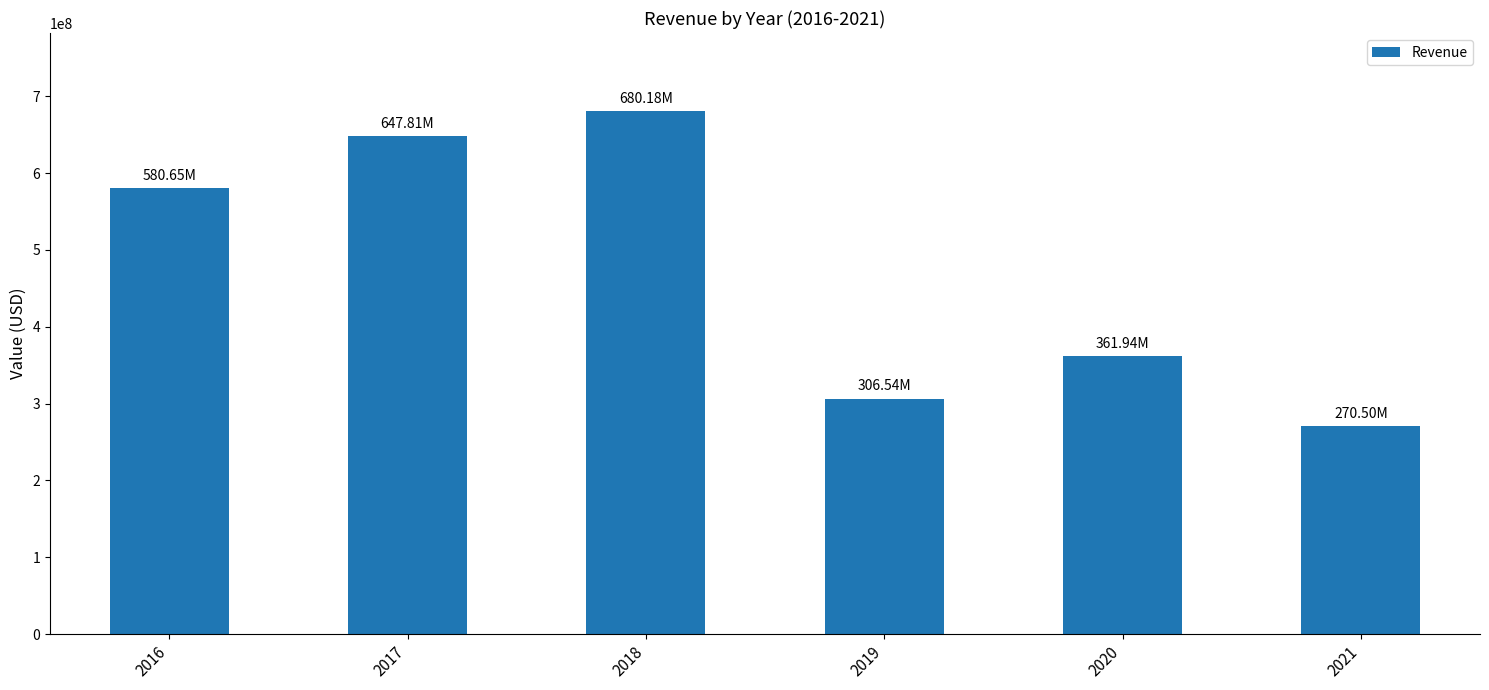

Rank the categories by value from highest to lowest.

2018, 2017, 2016, 2020, 2019, 2021